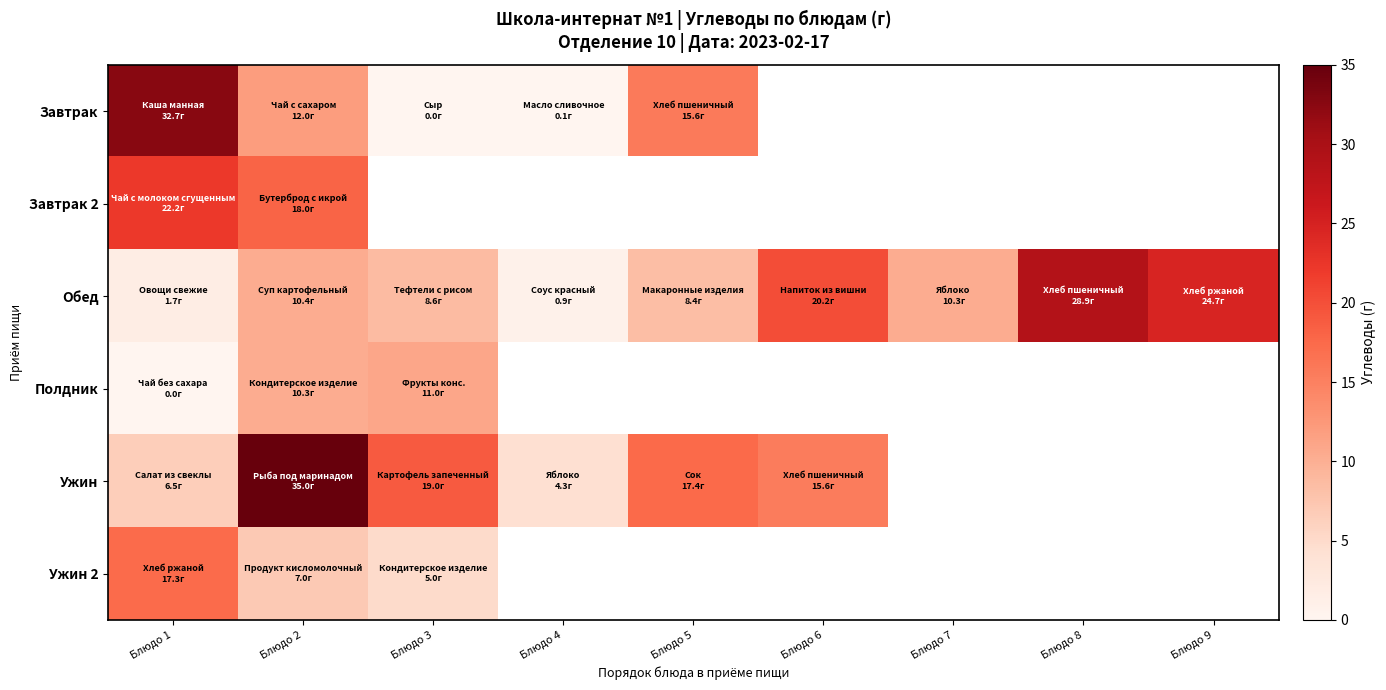

At which label does Ужин first exceed 19?

Блюдо 2